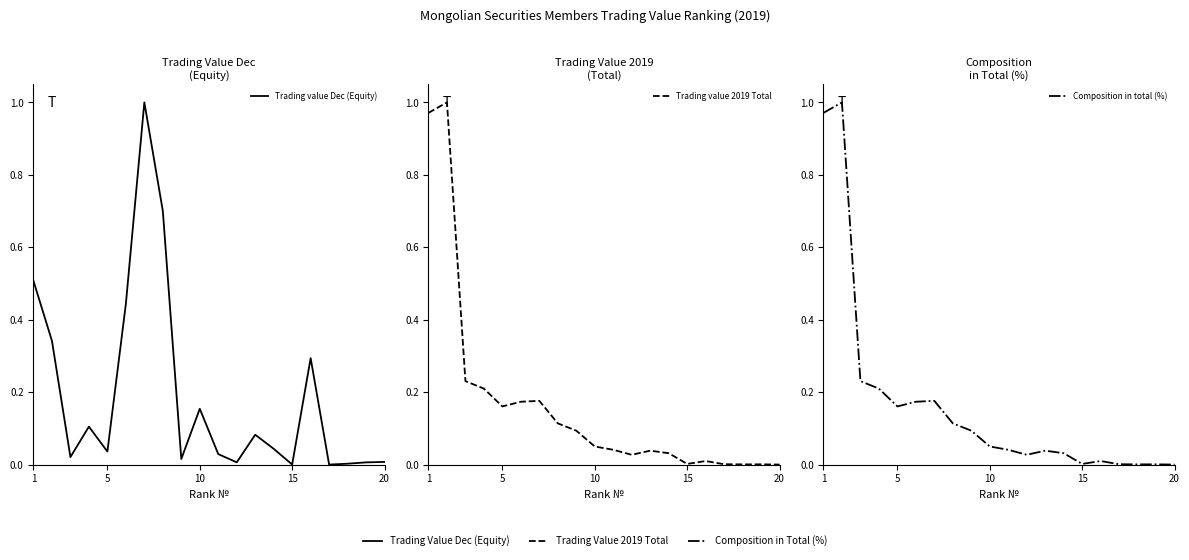

Is it true that Trading value Dec (Equity) equals 0.0 at 11?

False